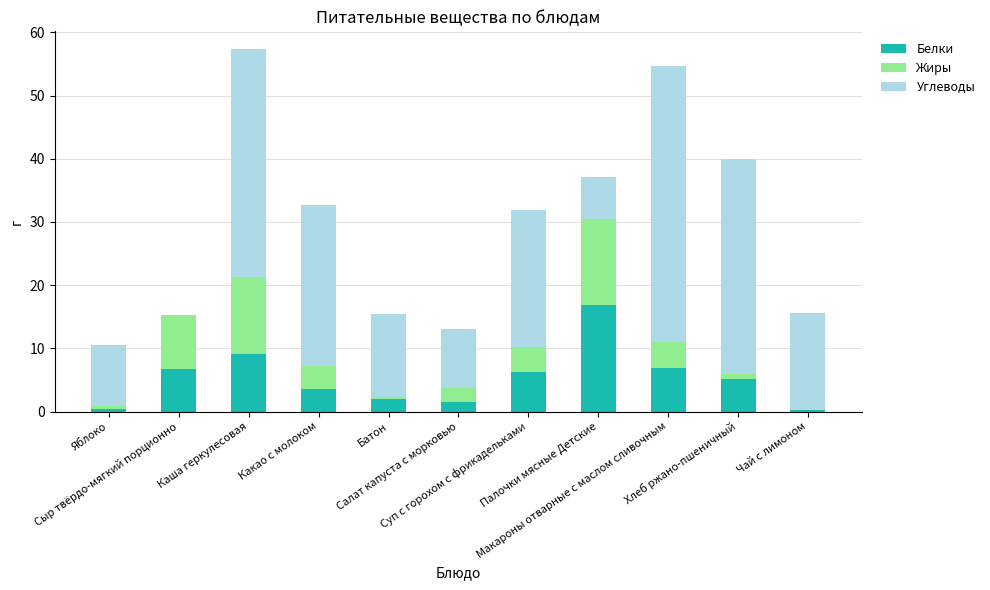

Are the bars grouped side by side (vs. stacked)?

No